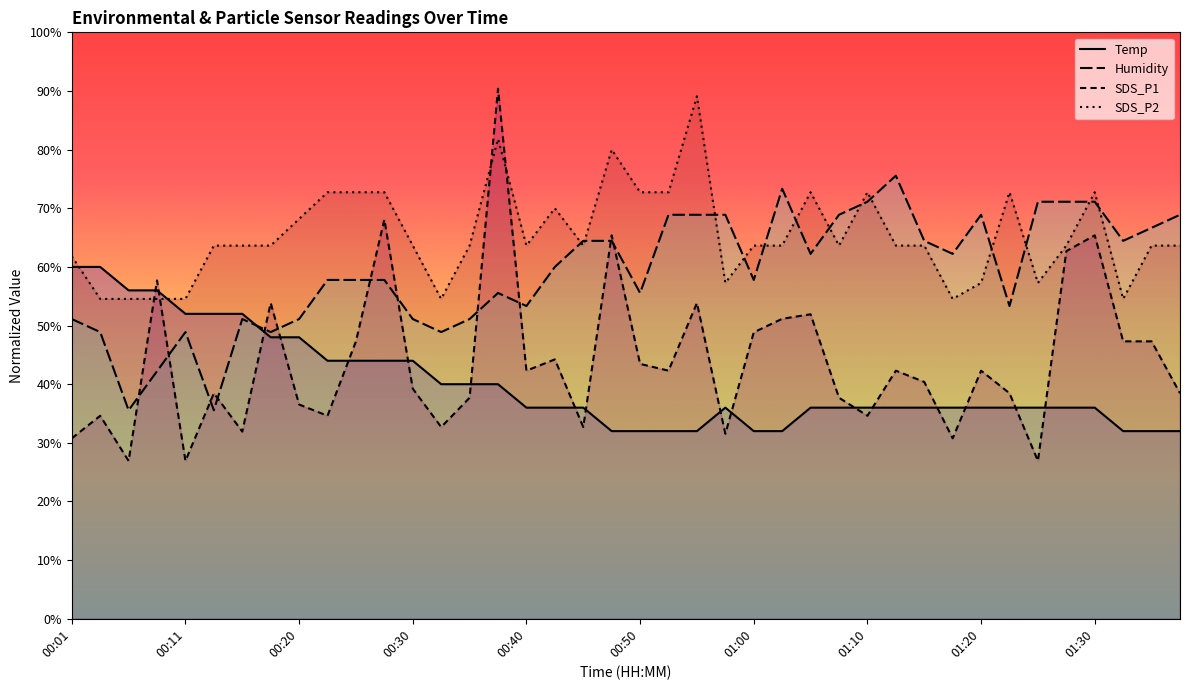

Does the chart display data point markers on the line(s)?

No